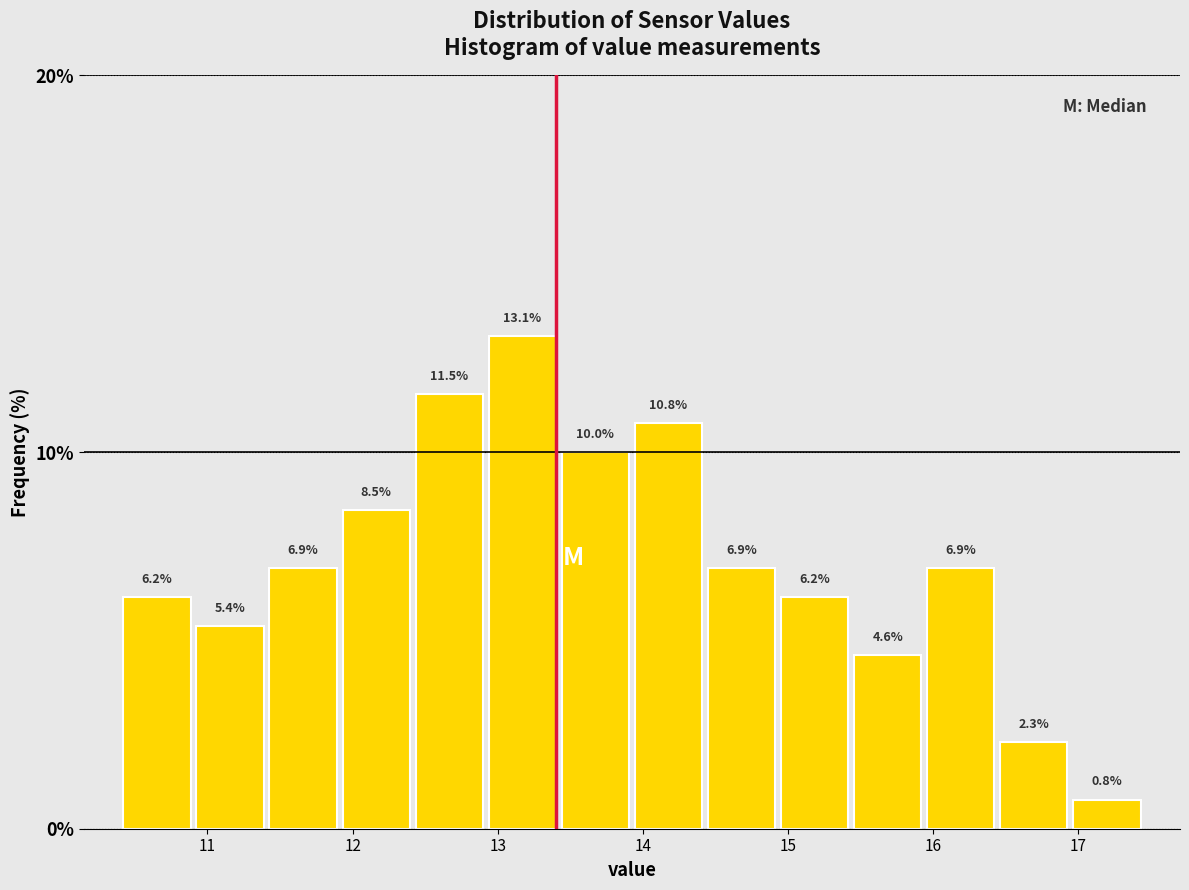

Which range on the x-axis has the tallest bar?

12.9 to 13.4